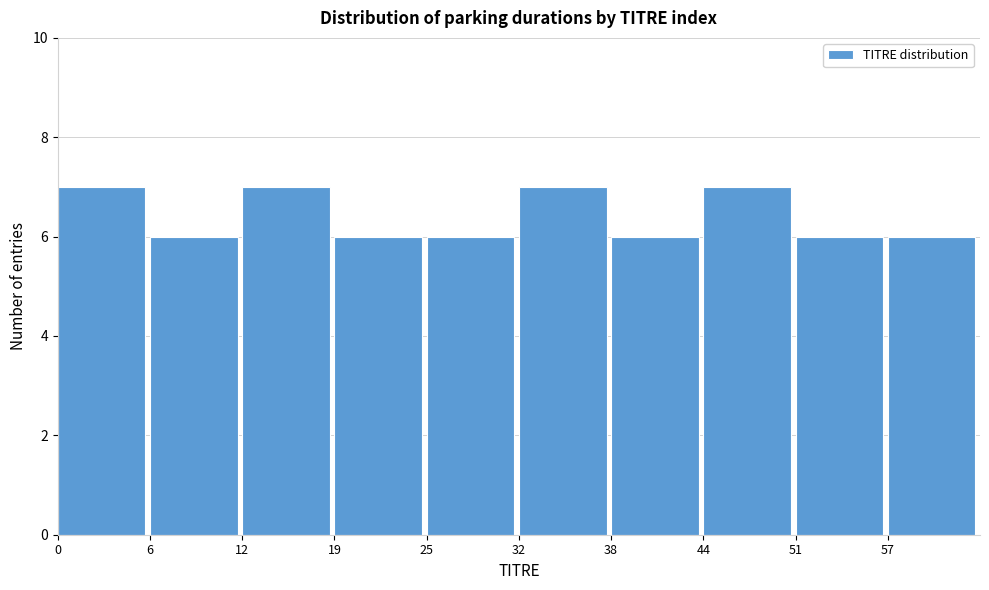

Reading left to right, what are all the values shown in this chart?

7	6	7	6	6	7	6	7	6	6